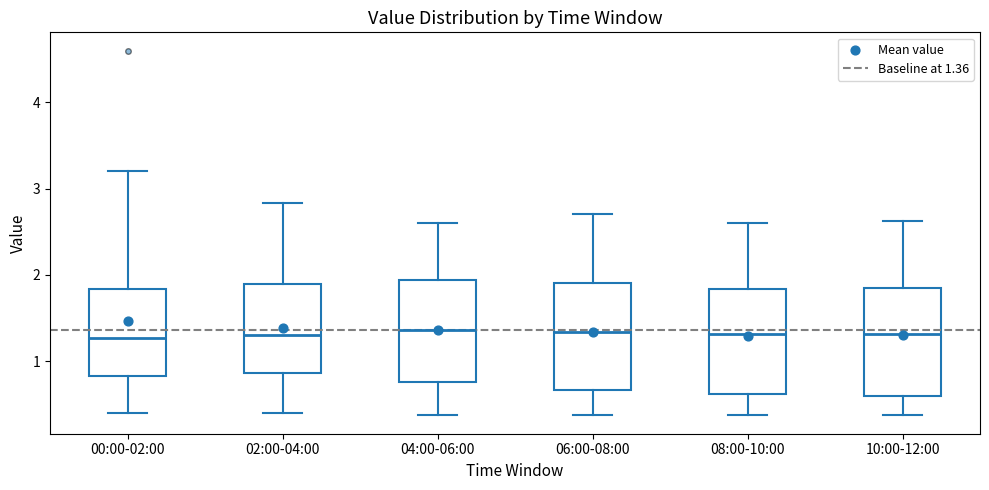

Reading left to right, read every box against the y-axis: the position of its median line, the range the box covers, and the ends of its whiskers. The values are not printed on the chart, so give them approximately, as read against the axis.

00:00-02:00: median 1.3, box 0.8 to 1.8, whiskers 0.4 to 3.2
02:00-04:00: median 1.3, box 0.9 to 1.9, whiskers 0.4 to 2.8
04:00-06:00: median 1.4, box 0.8 to 1.9, whiskers 0.4 to 2.6
06:00-08:00: median 1.3, box 0.7 to 1.9, whiskers 0.4 to 2.7
08:00-10:00: median 1.3, box 0.6 to 1.8, whiskers 0.4 to 2.6
10:00-12:00: median 1.3, box 0.6 to 1.8, whiskers 0.4 to 2.6